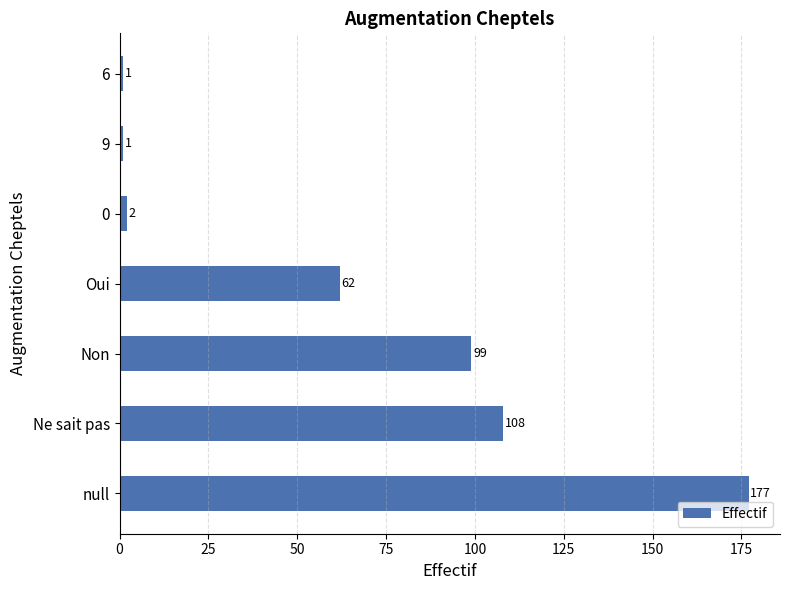

Does the chart contain stacked bars?

No